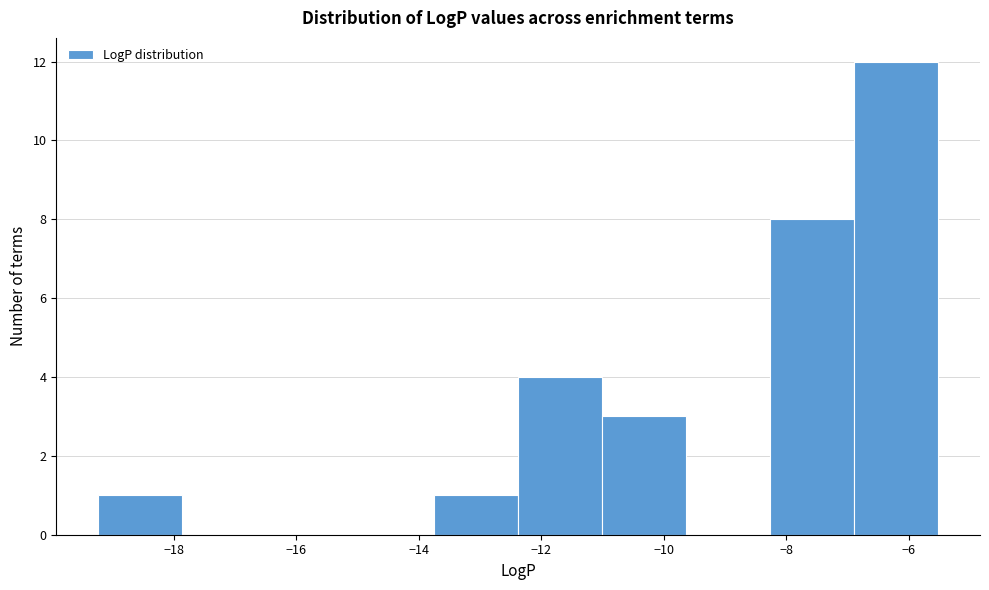

What is the height of the bar covering -6.8 to -5.6 on the x-axis? Neither the bar edges nor the heights are printed on the chart, so give them approximately, as read against the axes.

12